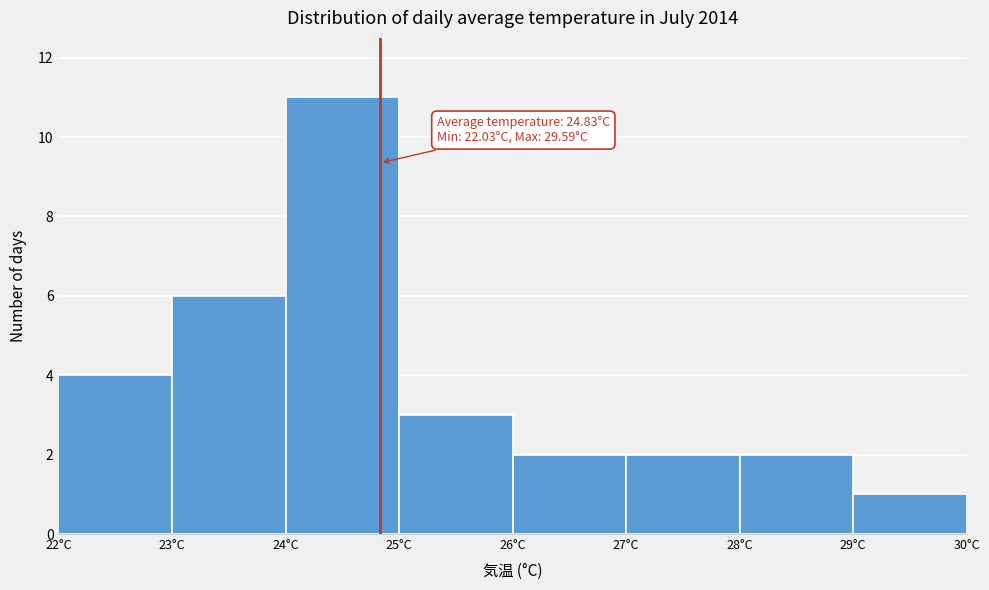

Which range on the x-axis has the tallest bar?

24 to 25